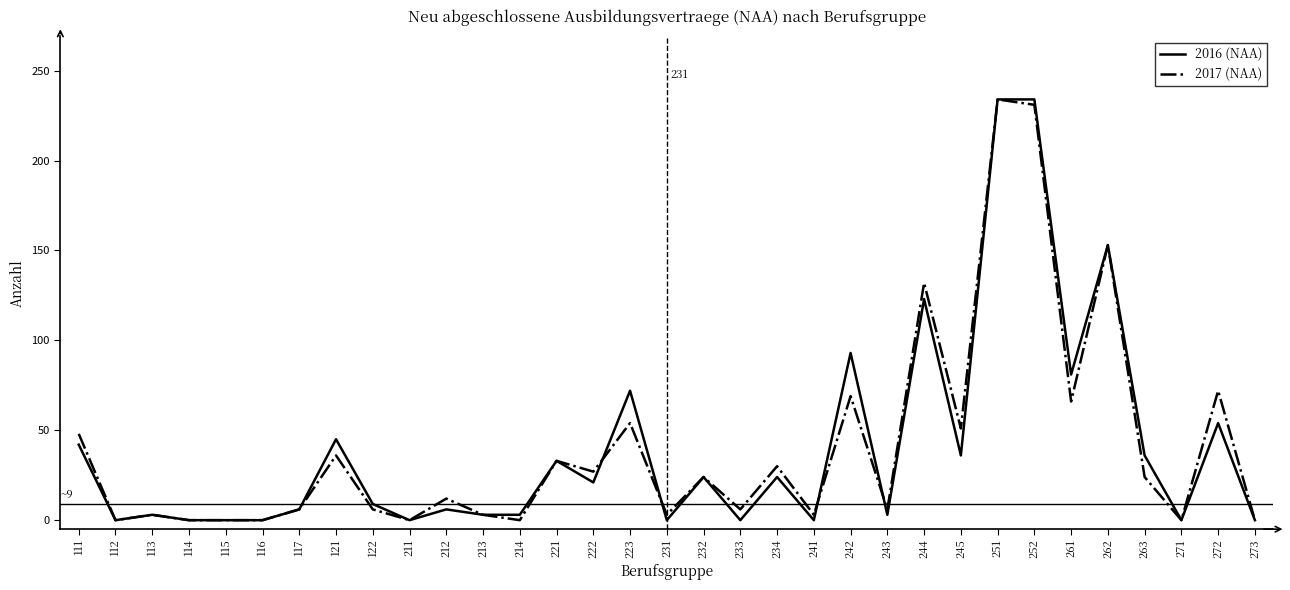

Where does the 2016 (NAA) series first go above 9?

111